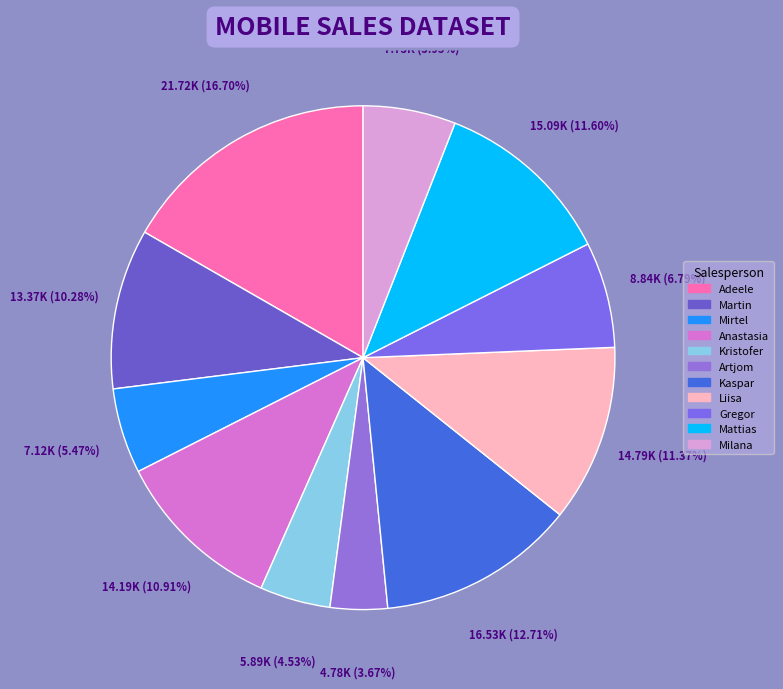

What is the total percentage of Martin and Milana?

16.2%